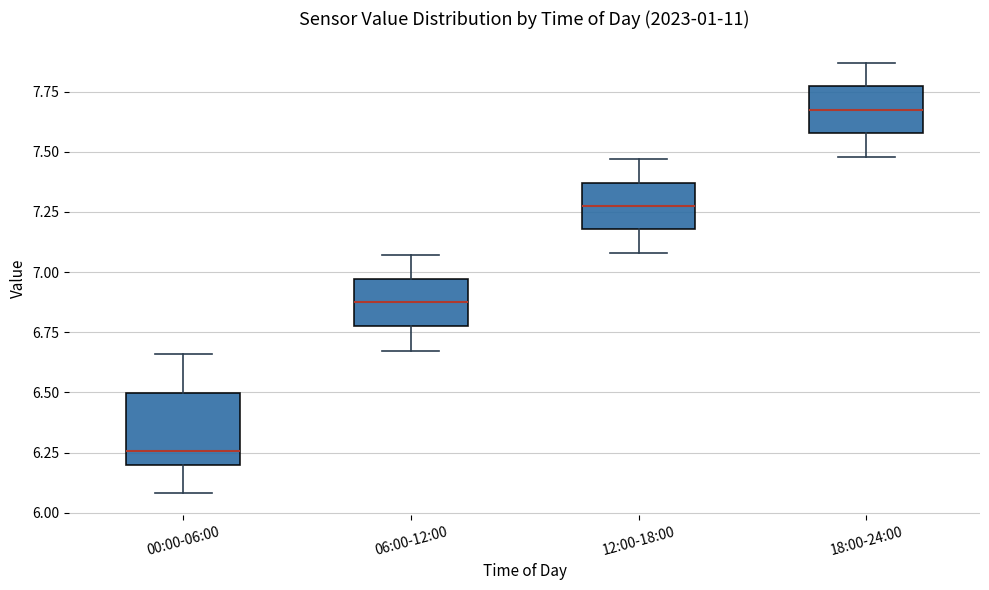

Comparing the boxes themselves (not the whiskers), which one is the tallest?

00:00-06:00